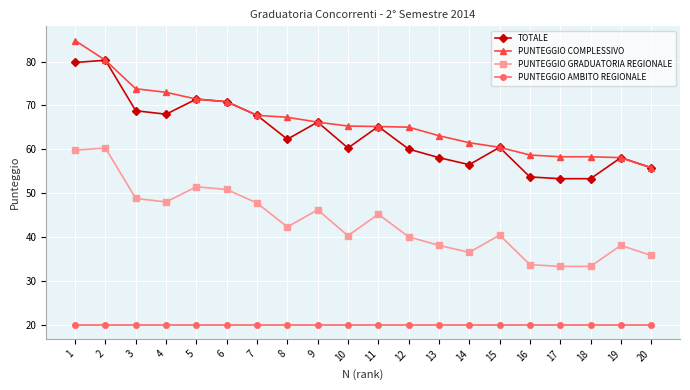

At how many categories does at least one series exceed 23?

20